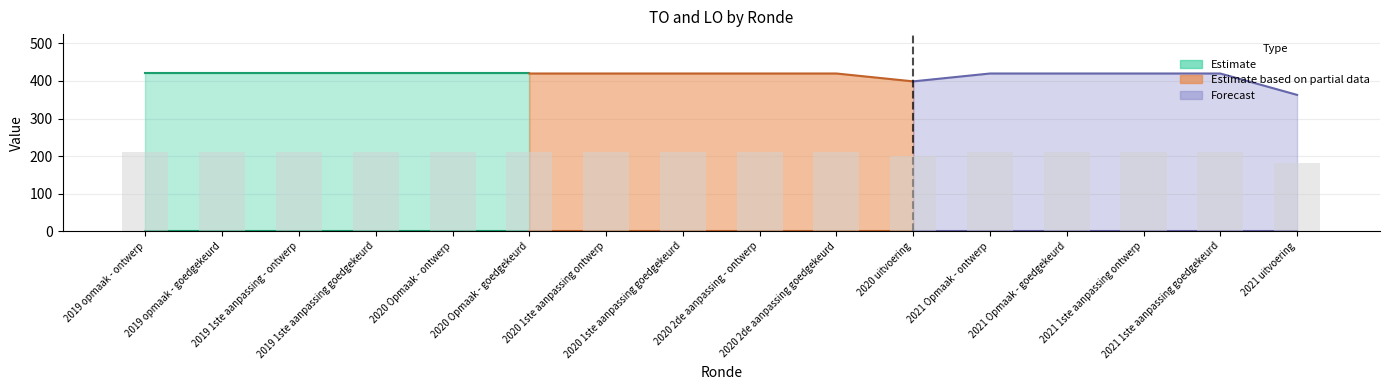

Which label corresponds to the largest value in the chart?

2019 opmaak - ontwerp